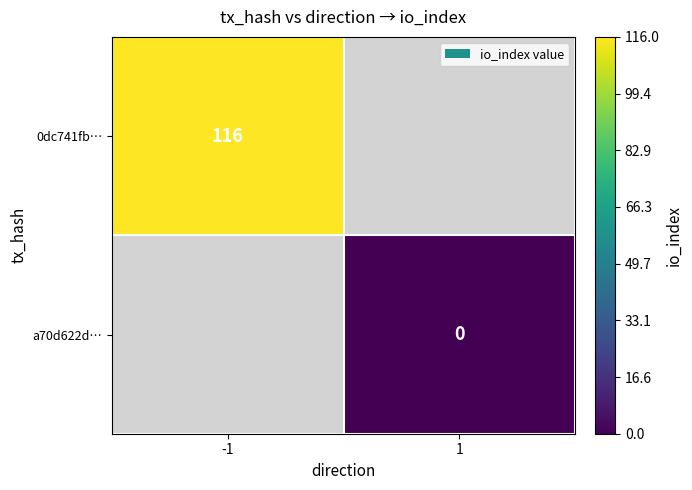

True or false: 0dc741fb… has a value of 155 at -1.

False